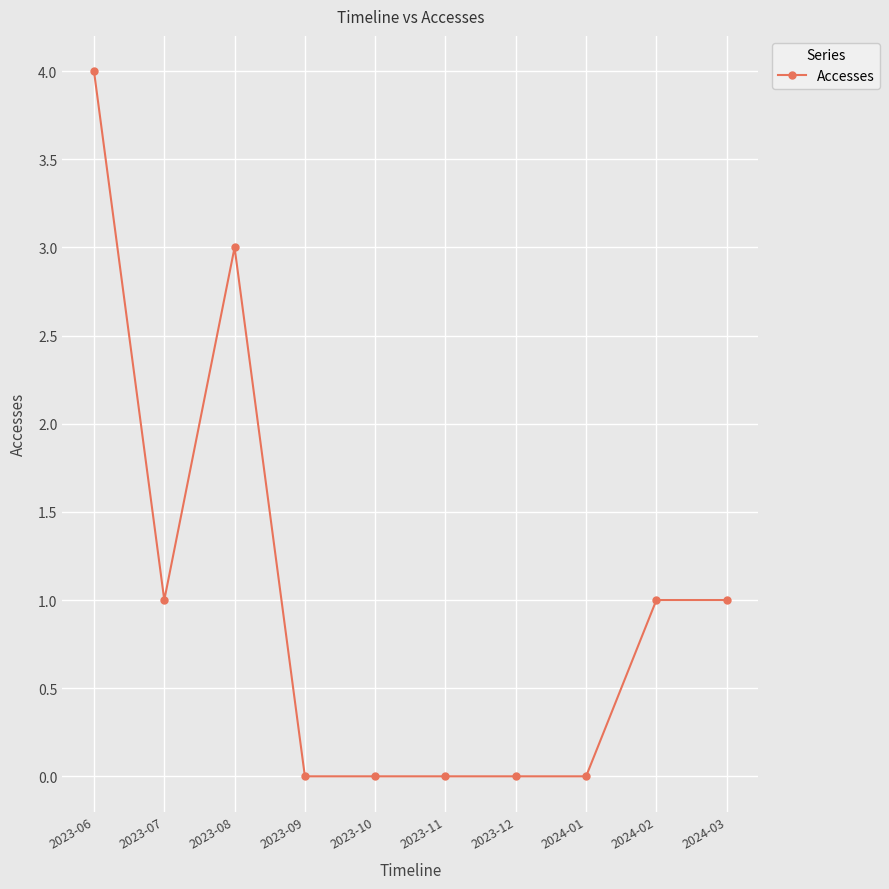

Between 2023-07 and 2023-11, which is larger?

2023-07